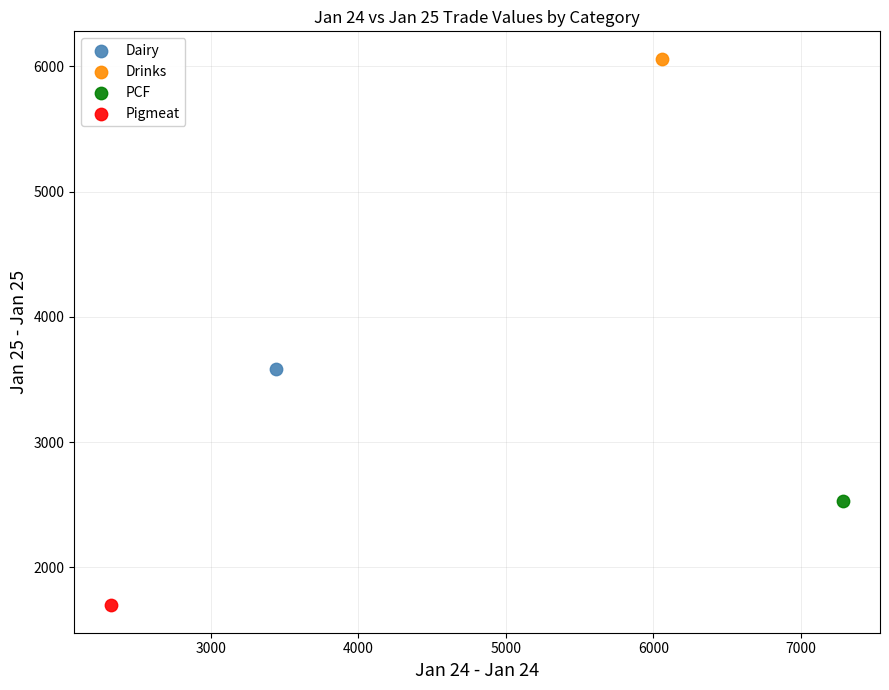

What are all the series names shown in the legend?

Dairy, Drinks, PCF, Pigmeat